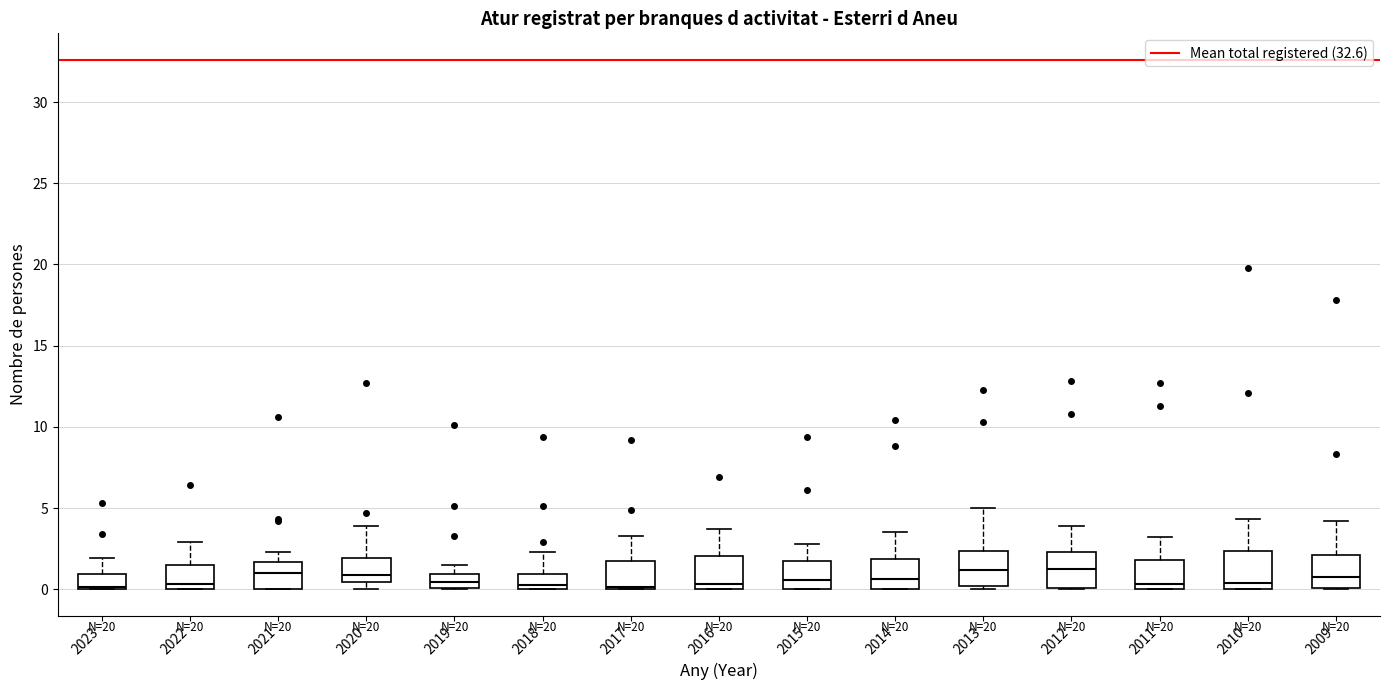

Reading left to right, read every box against the y-axis: the position of its median line, the range the box covers, and the ends of its whiskers. The values are not printed on the chart, so give them approximately, as read against the axis.

2023: median 0.0 (just above the box's lower edge), box 0.0 to 1.0, whiskers 0.0 to 2.0
2022: median 0.5, box 0.0 to 1.5, whiskers 0.0 to 3.0
2021: median 1.0, box 0.0 to 1.5, whiskers 0.0 to 2.5
2020: median 1.0, box 0.5 to 2.0, whiskers 0.0 to 4.0
2019: median 0.5, box 0.0 to 1.0, whiskers 0.0 to 1.5
2018: median 0.5, box 0.0 to 1.0, whiskers 0.0 to 2.5
2017: median 0.0 (just above the box's lower edge), box 0.0 to 1.5, whiskers 0.0 to 3.5
2016: median 0.5, box 0.0 to 2.0, whiskers 0.0 to 3.5
2015: median 0.5, box 0.0 to 2.0, whiskers 0.0 to 3.0
2014: median 0.5, box 0.0 to 2.0, whiskers 0.0 to 3.5
2013: median 1.0, box 0.0 to 2.5, whiskers 0.0 (just below the box's lower edge) to 5.0
2012: median 1.5, box 0.0 to 2.5, whiskers 0.0 to 4.0
2011: median 0.5, box 0.0 to 2.0, whiskers 0.0 to 3.0
2010: median 0.5, box 0.0 to 2.5, whiskers 0.0 to 4.5
2009: median 1.0, box 0.0 to 2.0, whiskers 0.0 to 4.0